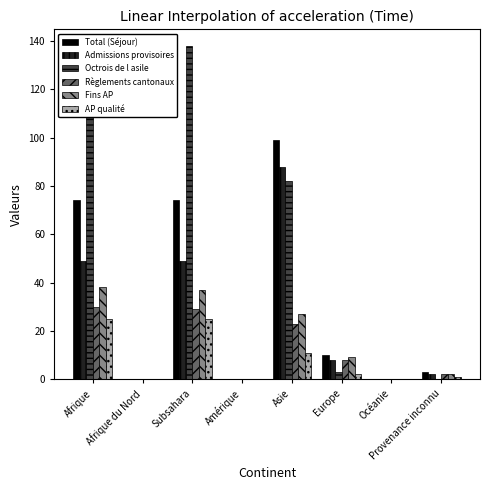

What is the sum of all Admissions provisoires values?

196